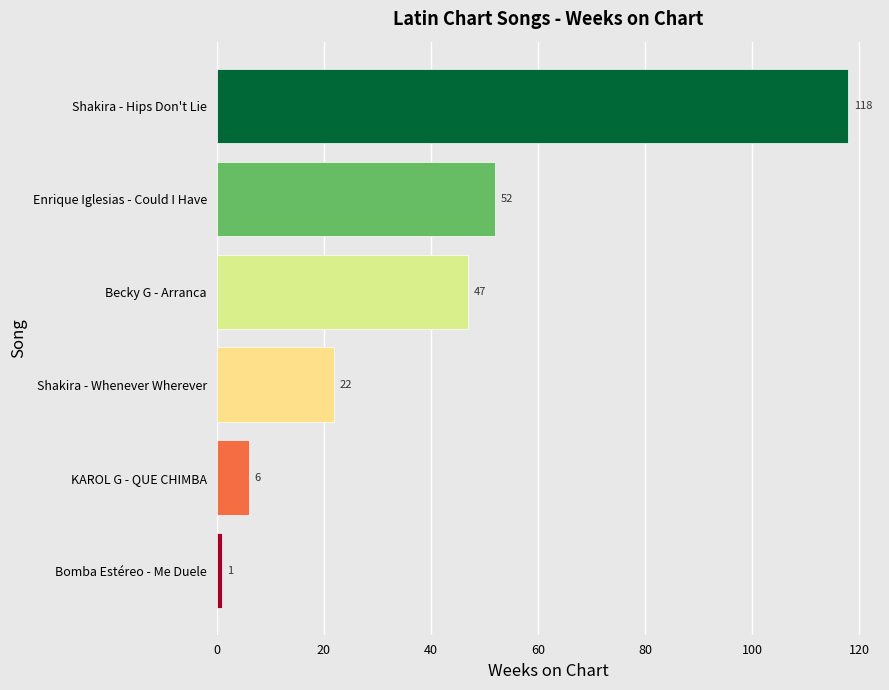

What is the maximum value shown in the chart?

118